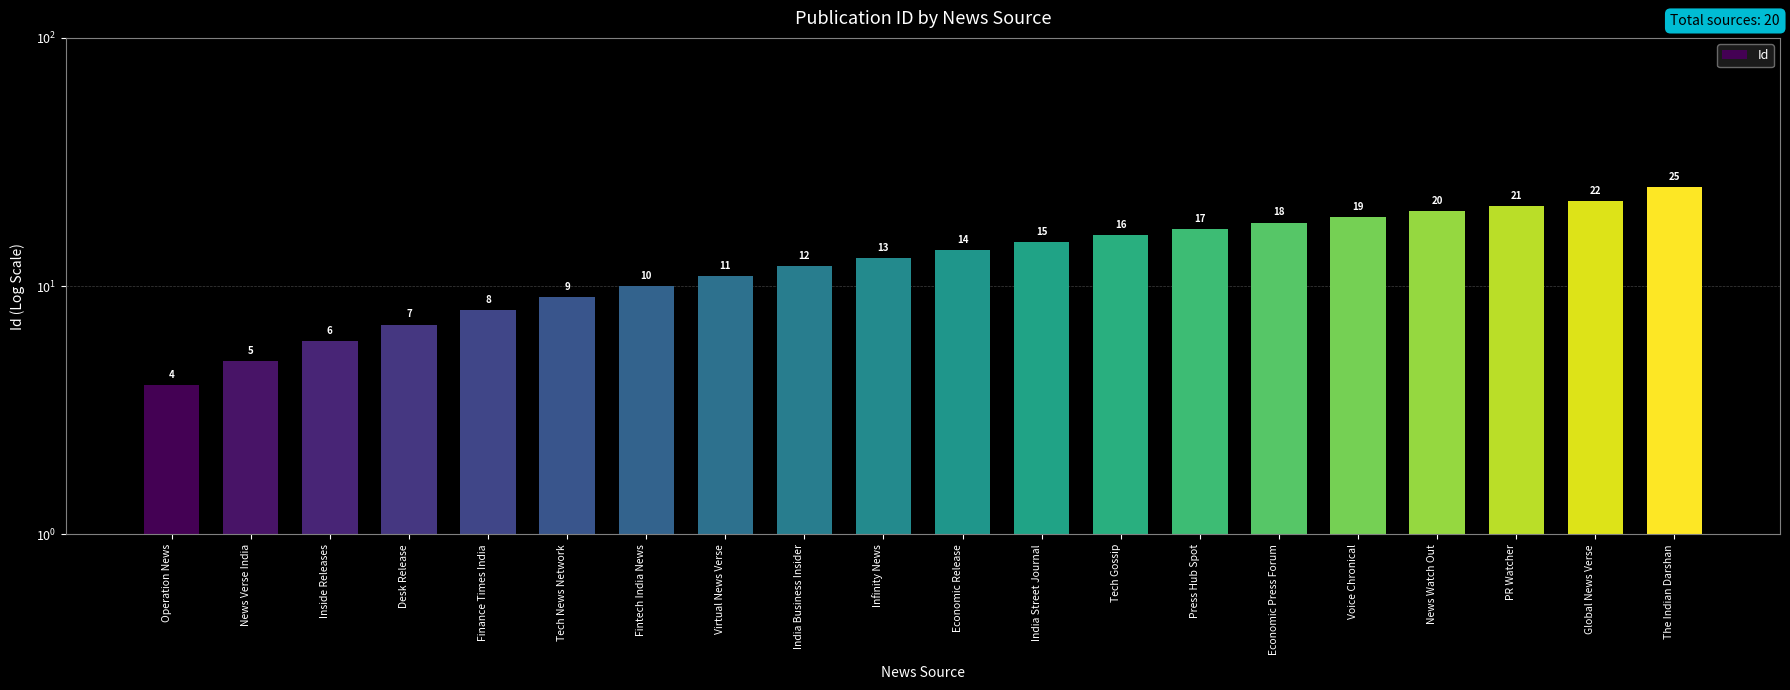

Reading left to right, transcribe all the data shown in this chart.

4	5	6	7	8	9	10	11	12	13	14	15	16	17	18	19	20	21	22	25